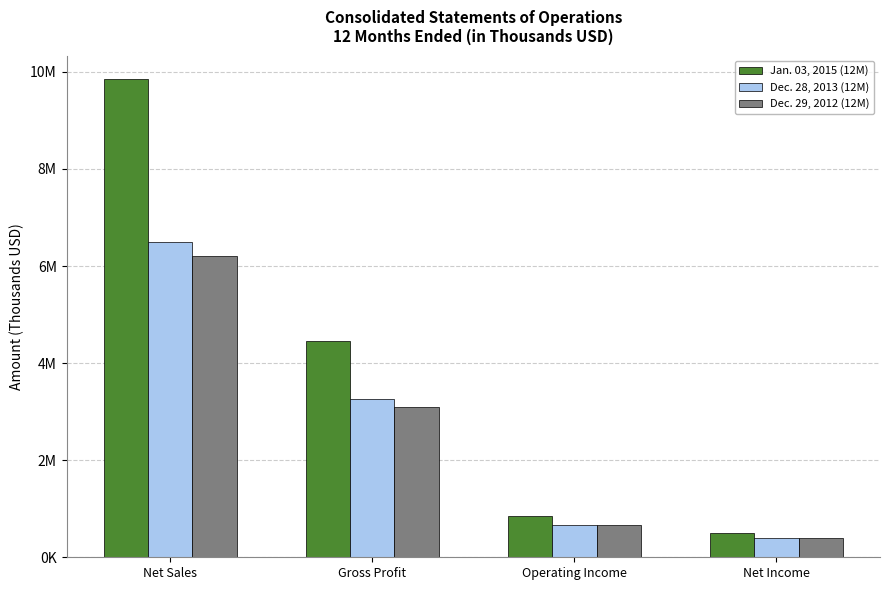

Does the chart contain stacked bars?

No